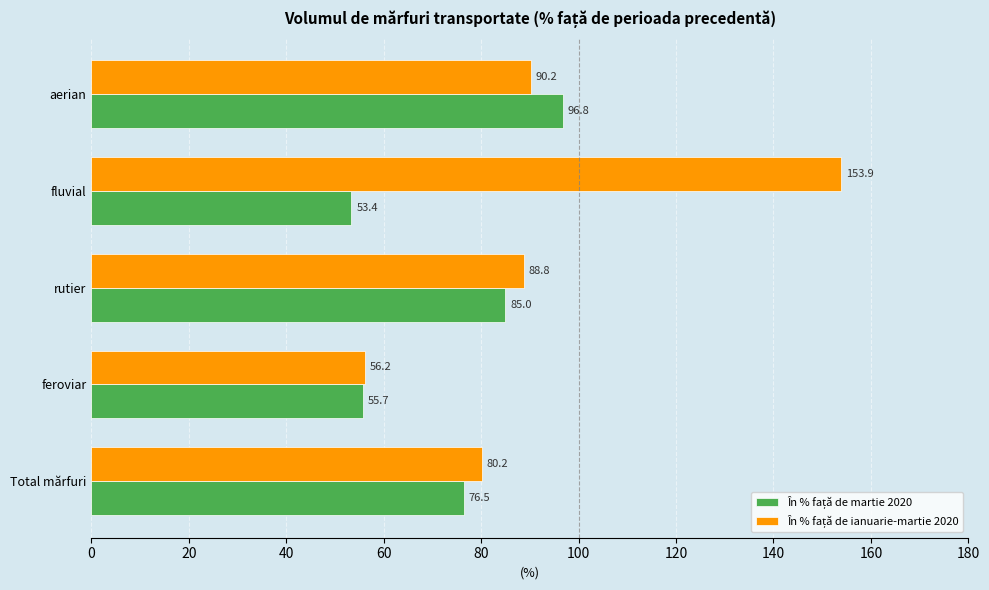

What is the smallest value displayed?

53.4